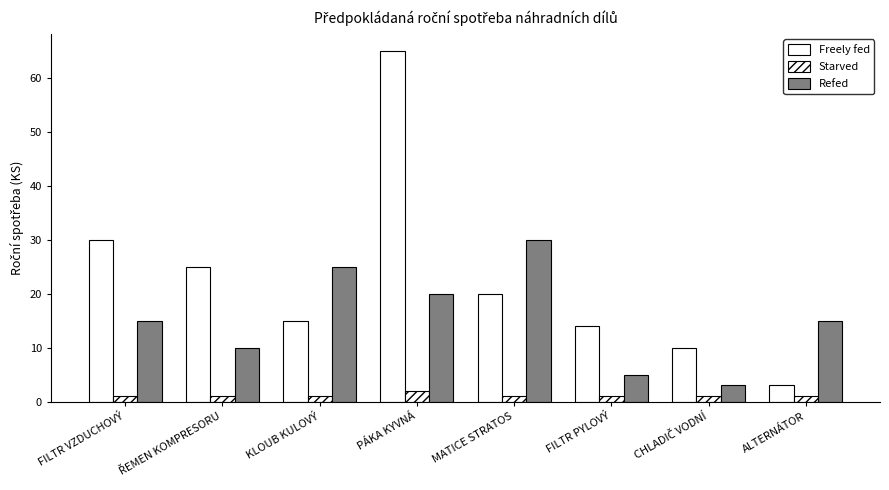

List the labels in order of Refed value, smallest first.

CHLADIČ VODNÍ, FILTR PYLOVÝ, ŘEMEN KOMPRESORU, FILTR VZDUCHOVÝ, ALTERNÁTOR, PÁKA KYVNÁ, KLOUB KULOVÝ, MATICE STRATOS